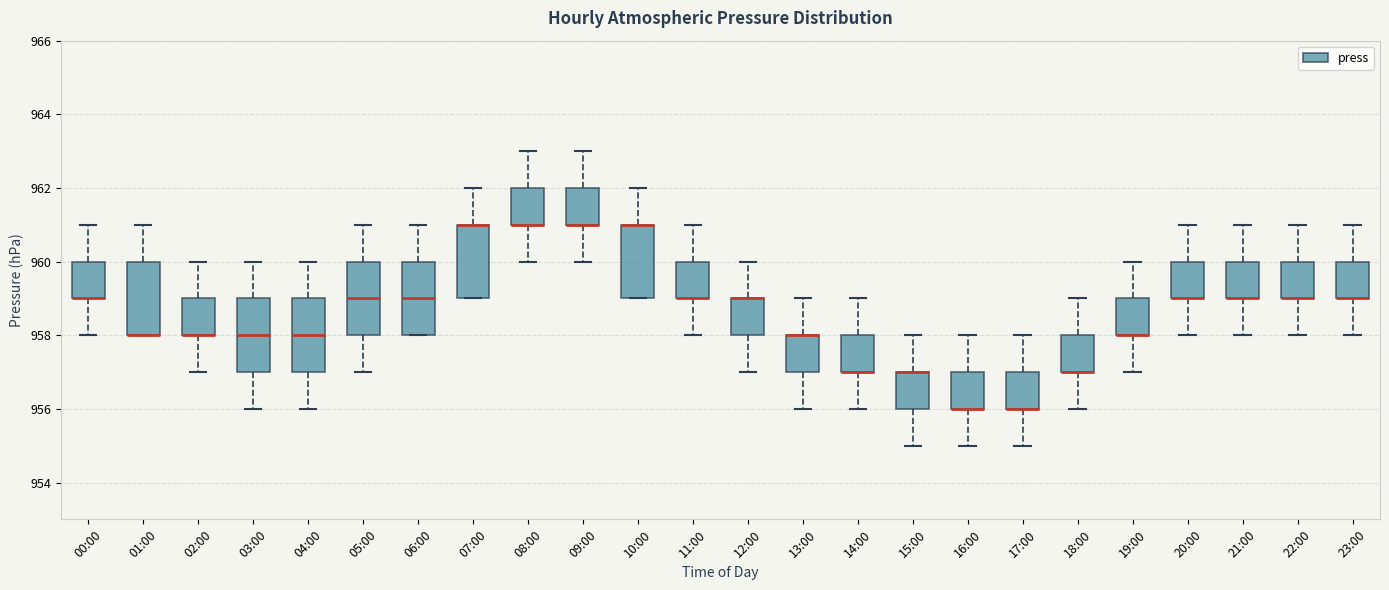

Where does the upper whisker of the box for 09:00 end on the y-axis? The values are not printed on the chart, so give them approximately, as read against the axis.

963